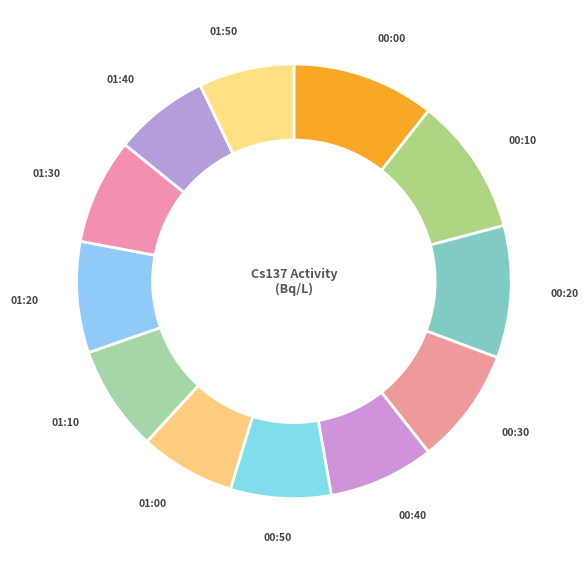

Is the sum of 01:10 and 00:30 greater than half?

No